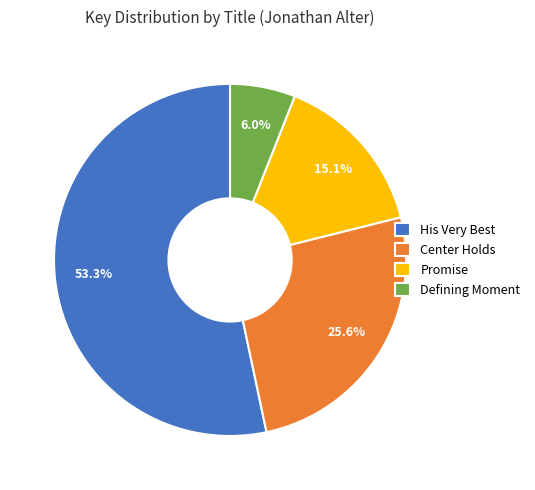

What percentage is the Defining Moment slice, to the nearest percent?

6%